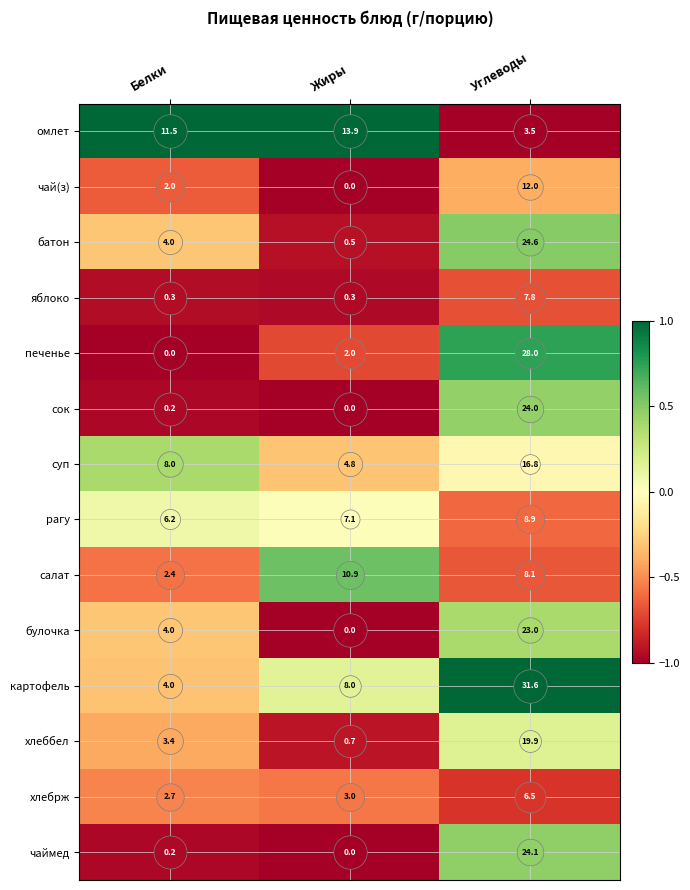

What is the total value across all series at Белки?

48.9